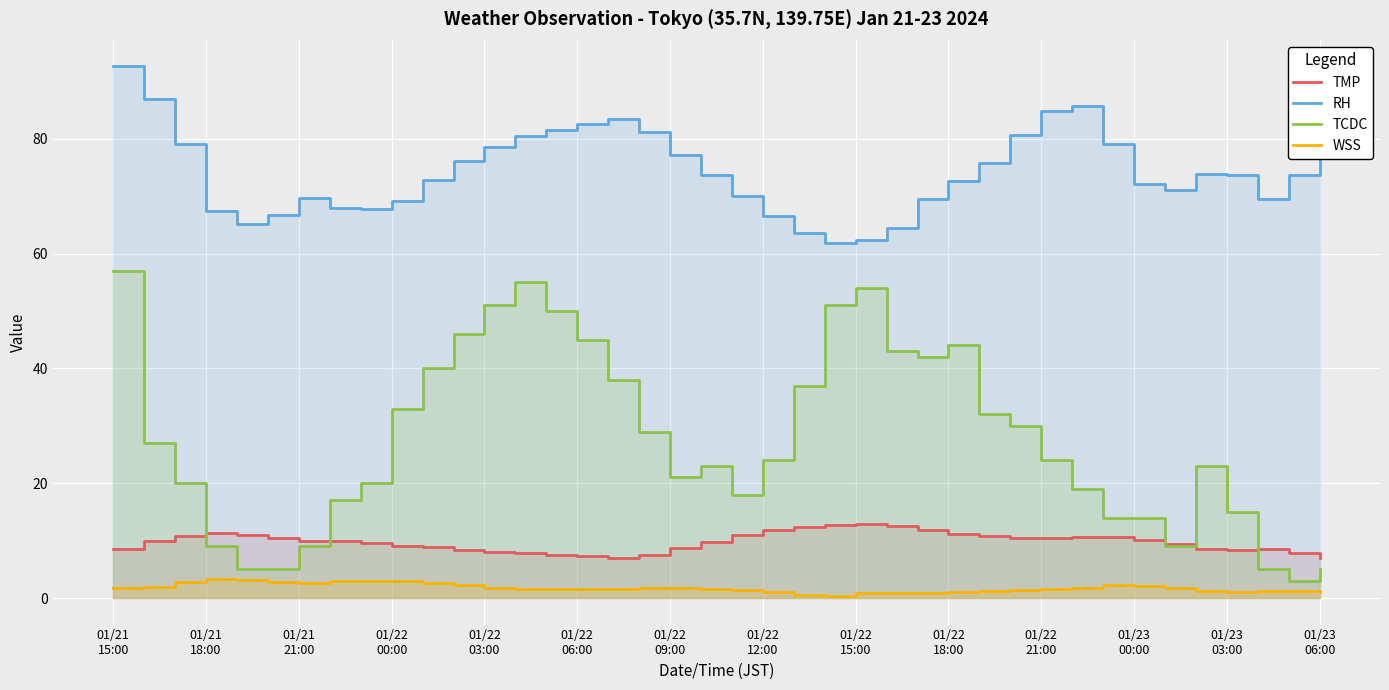

What is the value of the TCDC point at the 28th from the left?

44.0